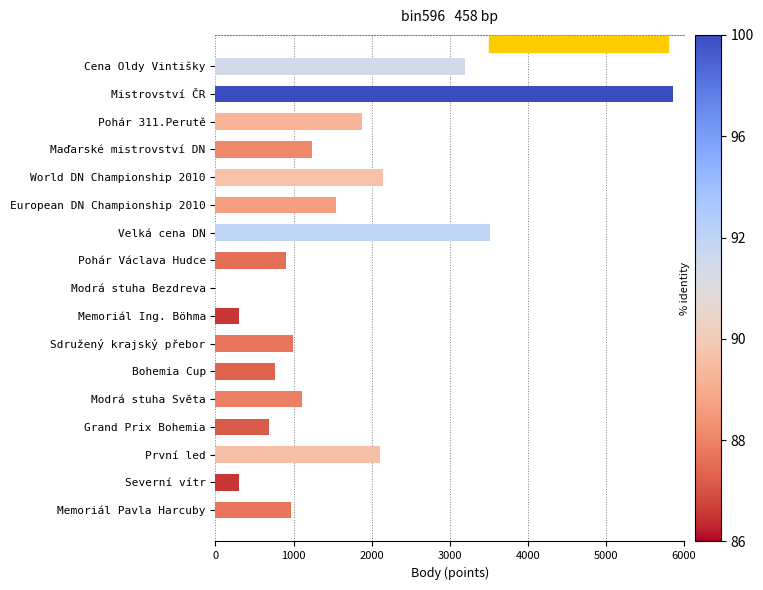

What is the sum of all values?

27512